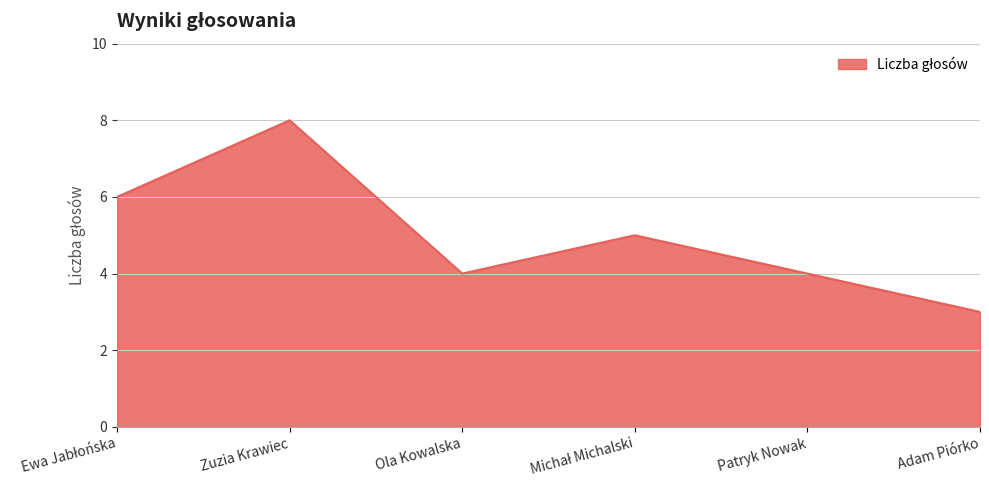

Reading left to right, what are all the values shown in this chart?

6	8	4	5	4	3